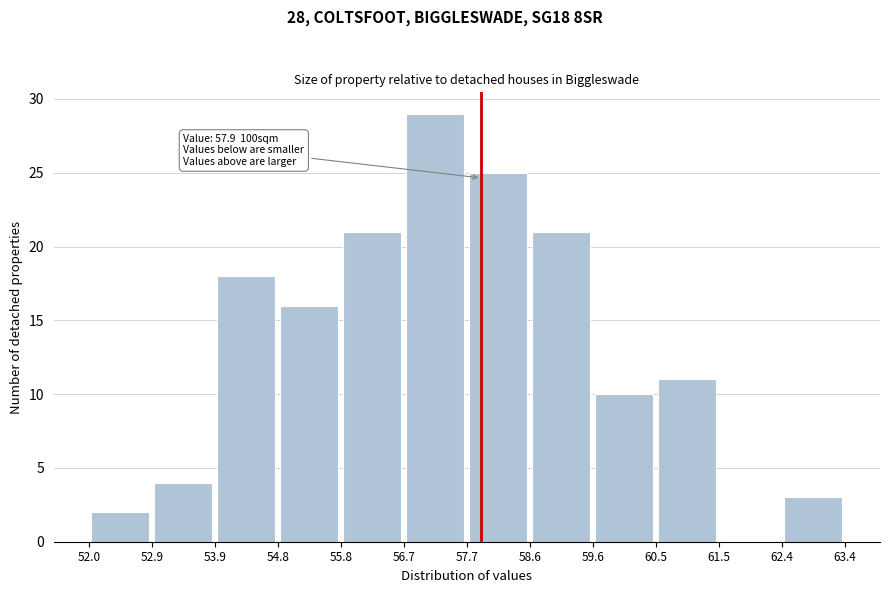

Over which range of the x-axis is the bar tallest?

56.7 to 57.7